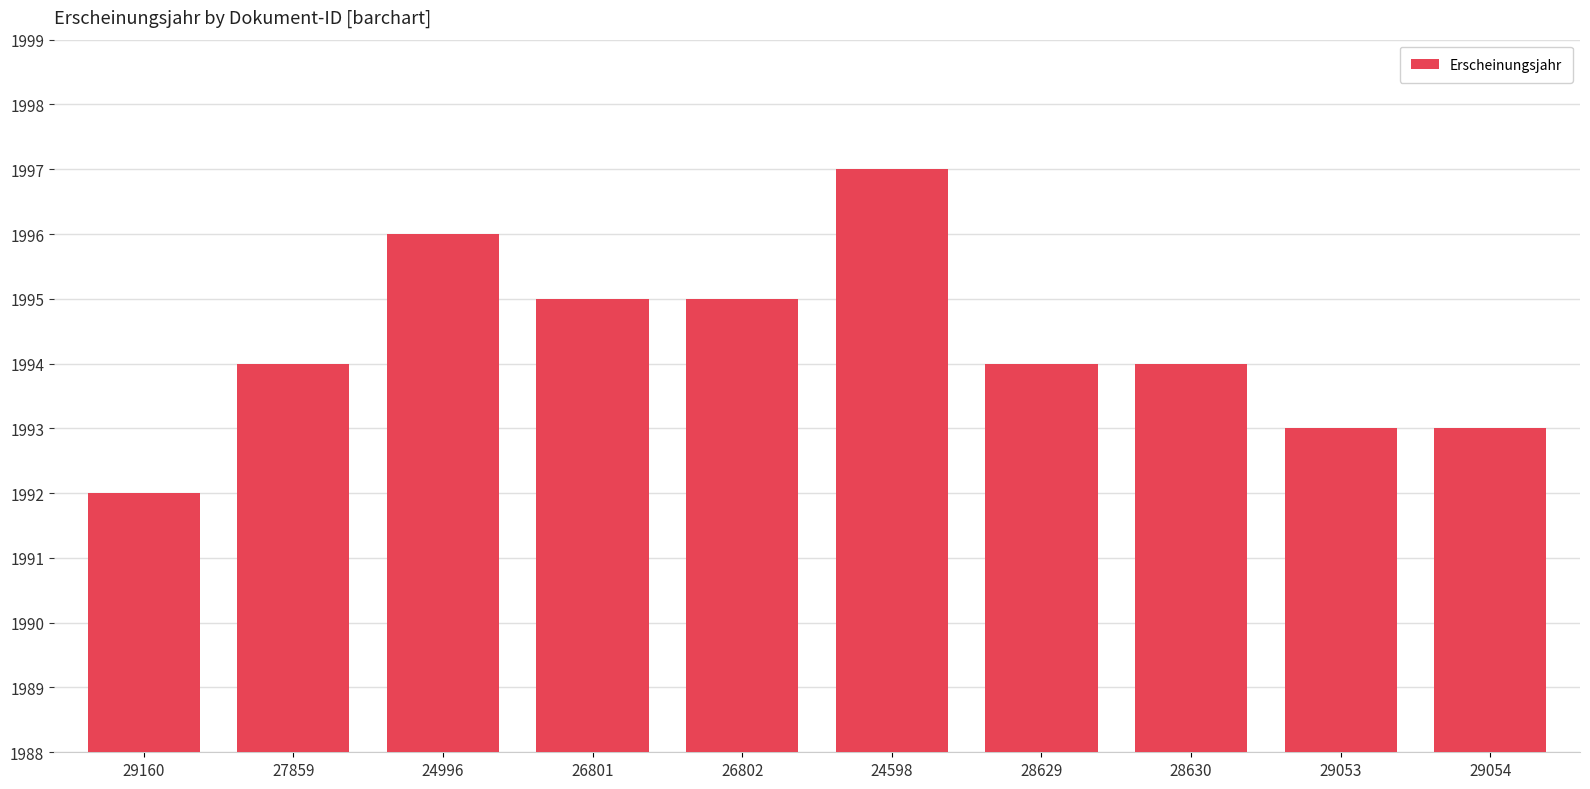

The value at 29053 is 1993. True or false?

True